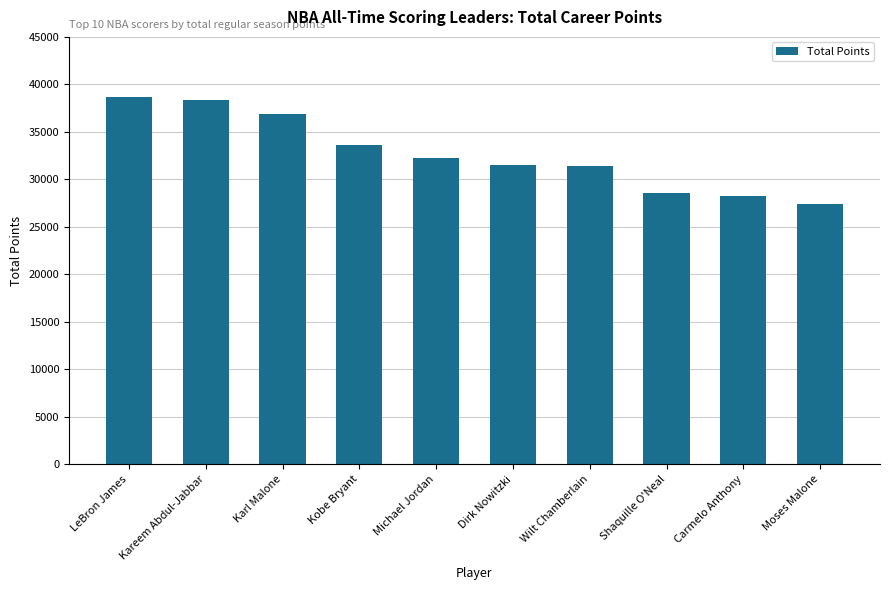

What is the label of the 8th bar from the left?

Shaquille O'Neal